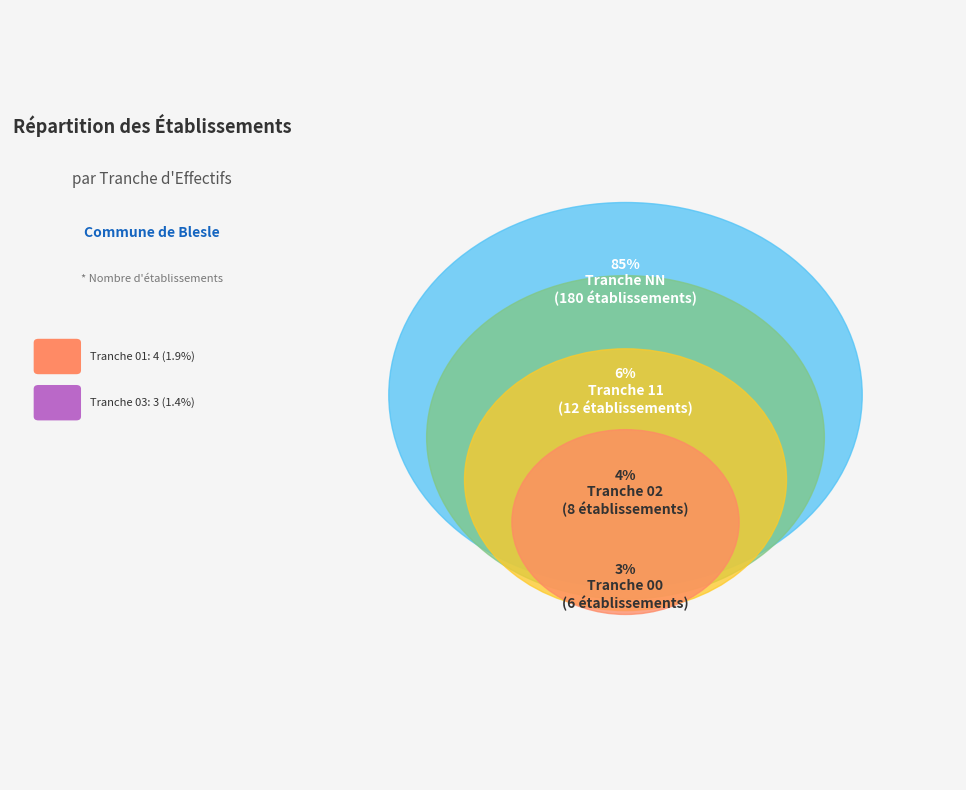

Approximately how many times larger is the value at NN compared to 03?

60.0